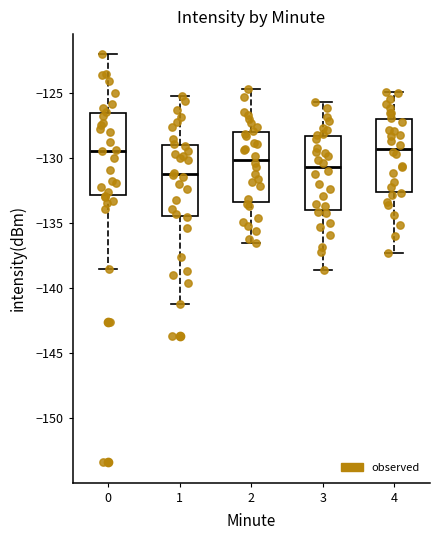

Which box is the tallest, from its lower edge to its upper edge?

0